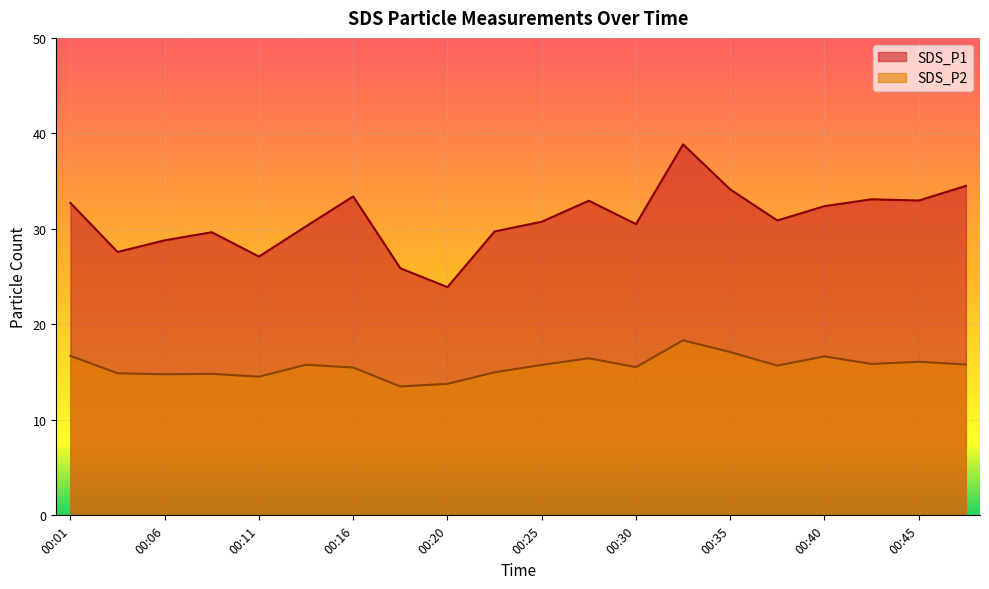

Is it true that SDS_P2 equals 7.5 at 00:33?

False